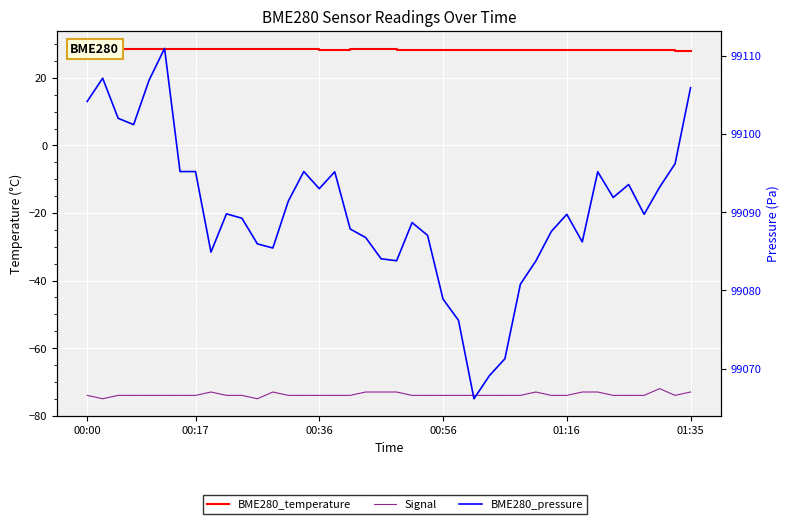

What is the total value across all series at 12?

99040.9